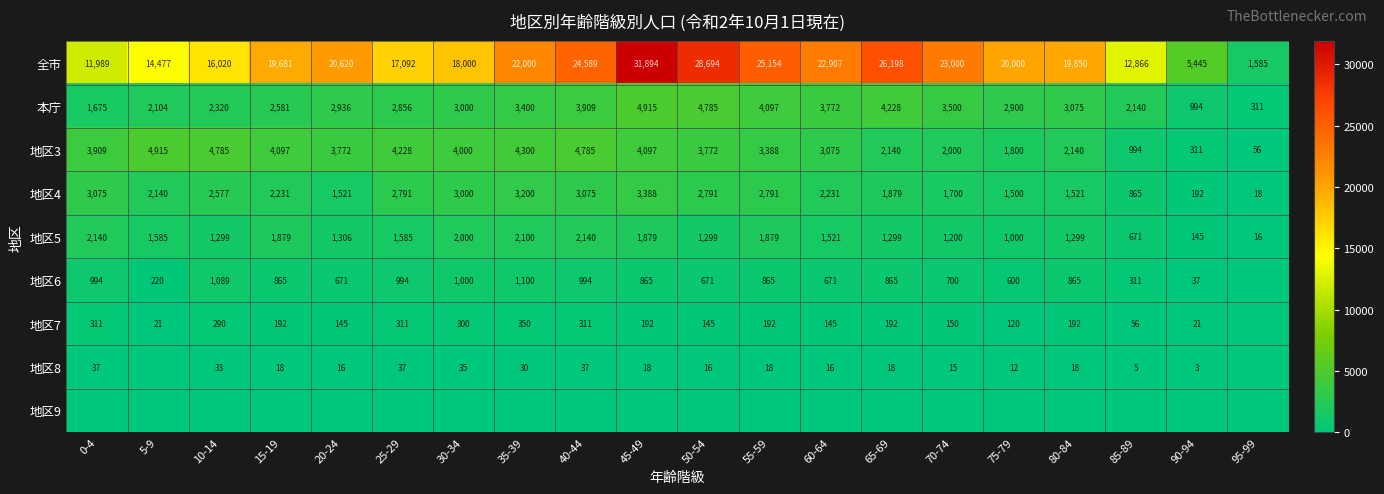

What is the difference between the highest and lowest values at 50-54?

28694